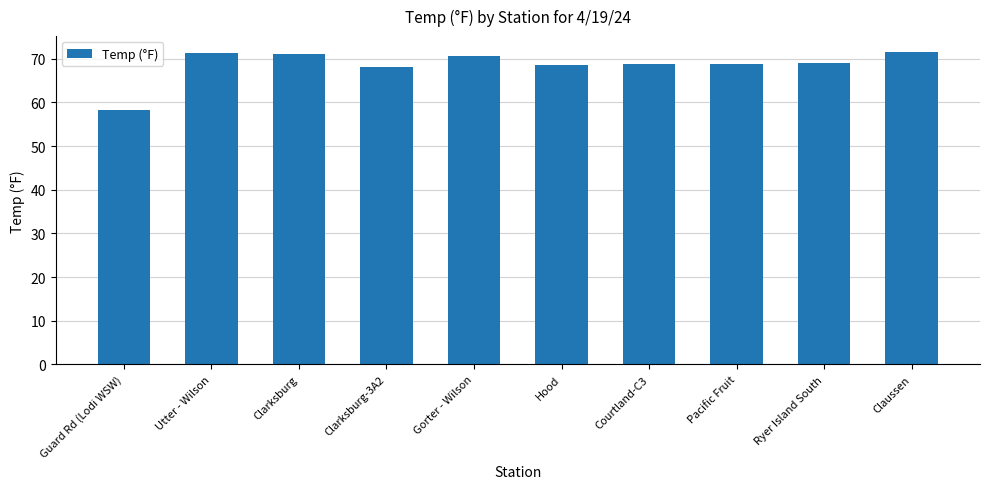

What is the value of the 8th bar from the left?

68.8